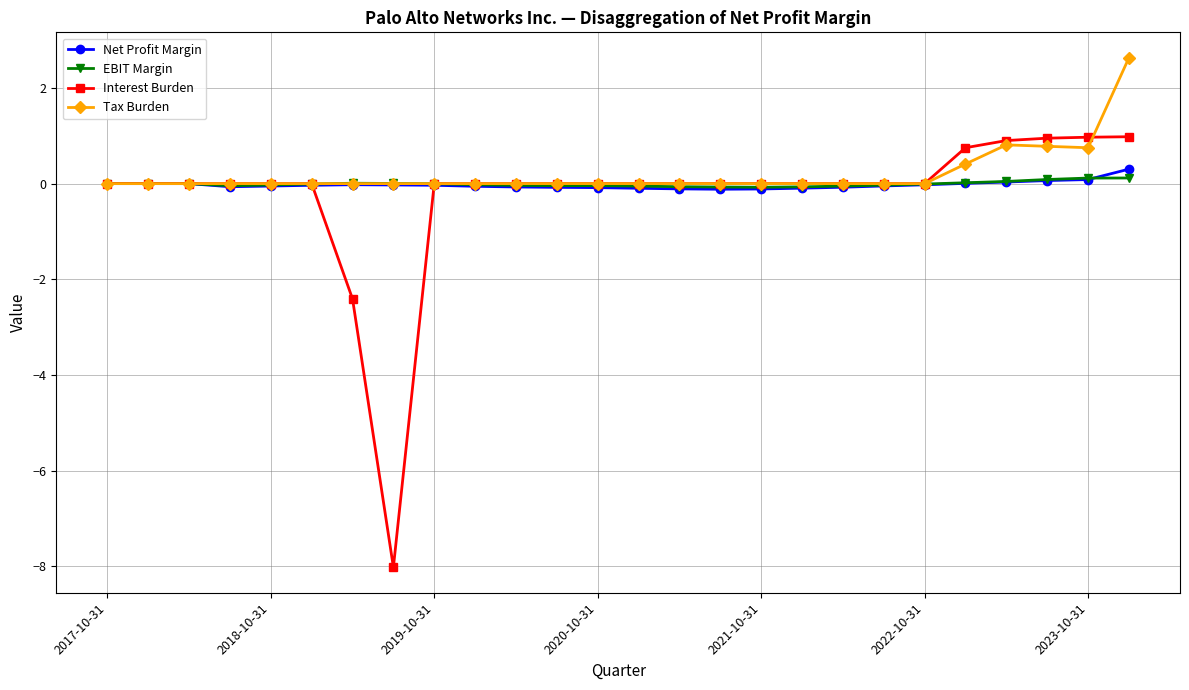

What is the smallest value displayed?

-8.0